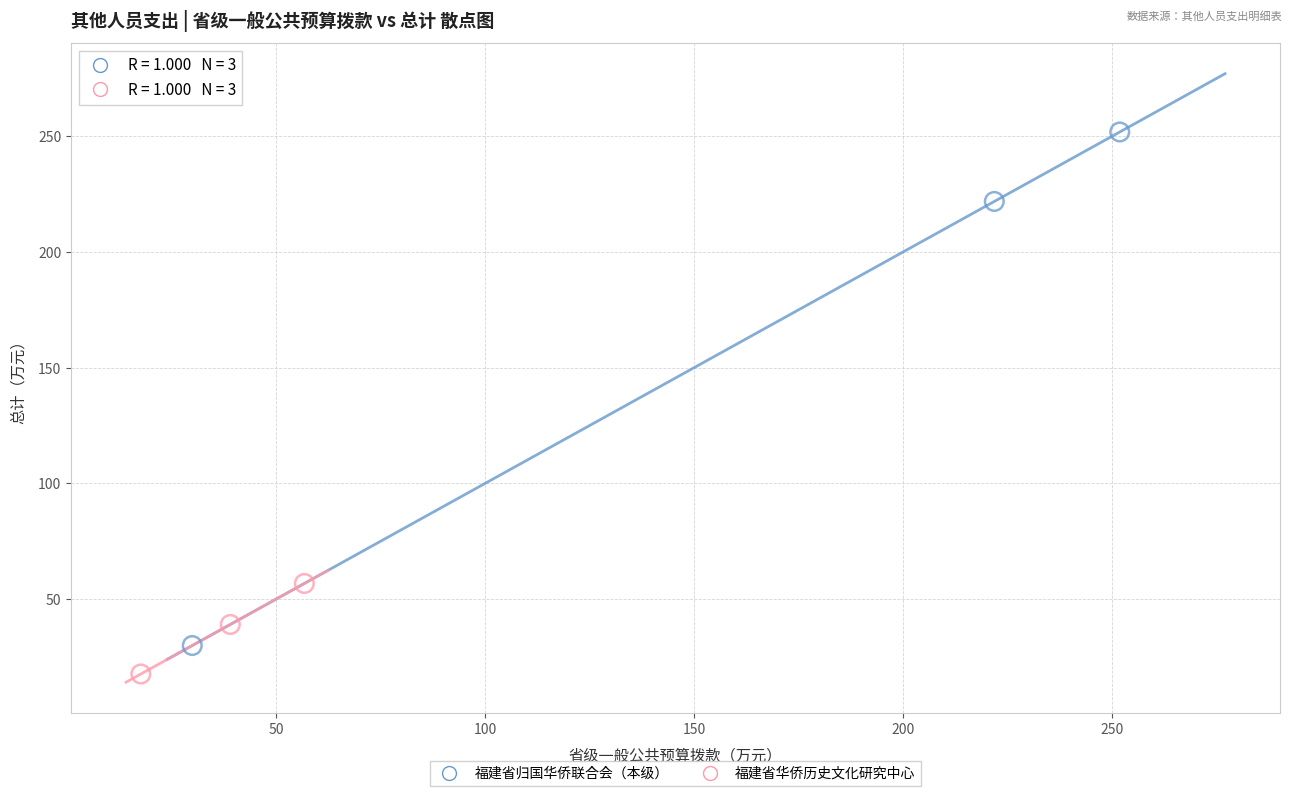

Which series has the largest Y range (max minus min)?

福建省归国华侨联合会（本级）